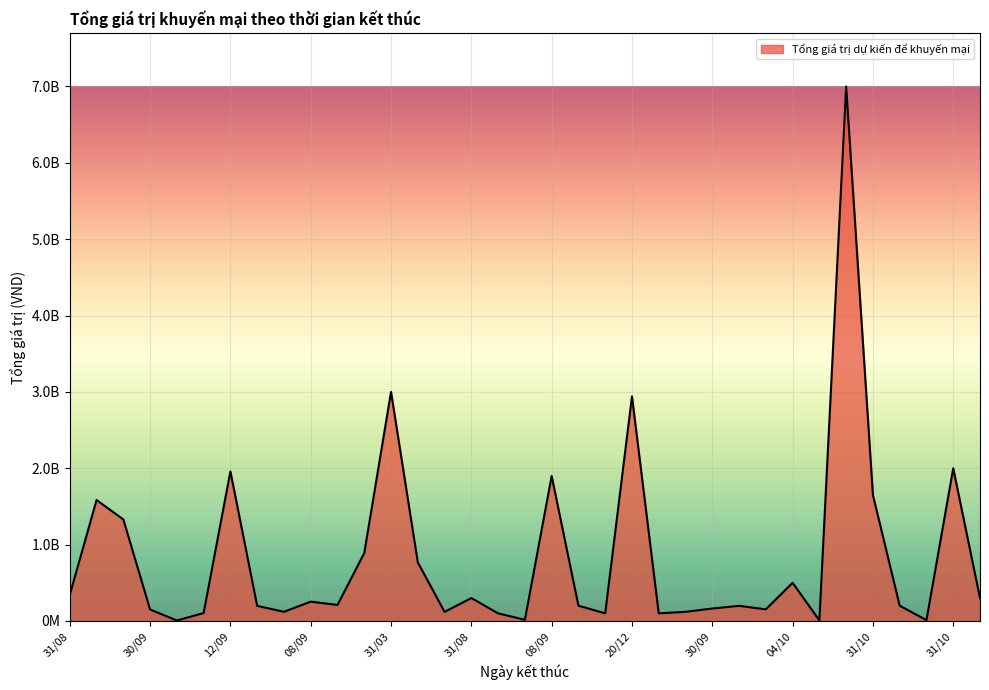

Reading left to right, transcribe all the data shown in this chart.

341094000	1584190000	1330000000	150000000	6076200	103690000	1958580000	198000000	120000000	253000000	209700000	889690000	3000000000	767952591	118662000	300000000	100000000	15065000	1898400000	200000000	100000000	2941368000	100000000	120000000	162970000	198080000	152500000	500000000	7000000	7000000000	1650000000	200000000	11000000	2000000000	300000000